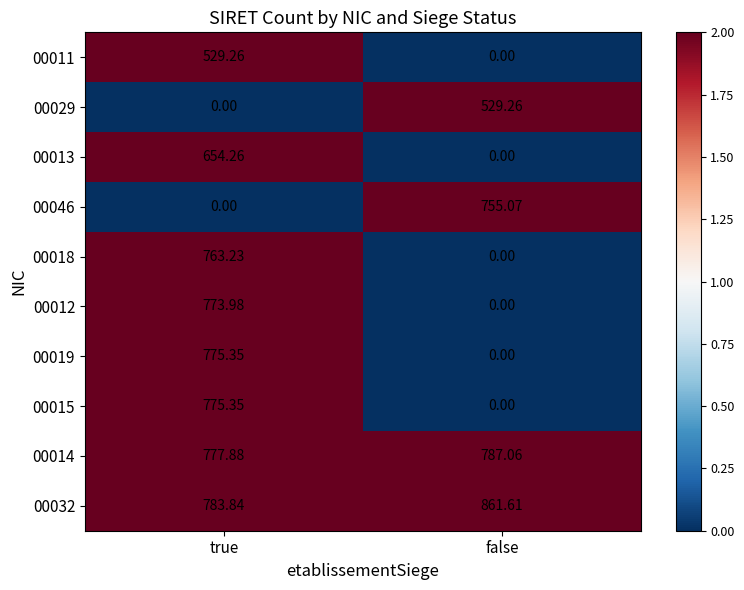

At which label does 00019 first exceed 775?

true